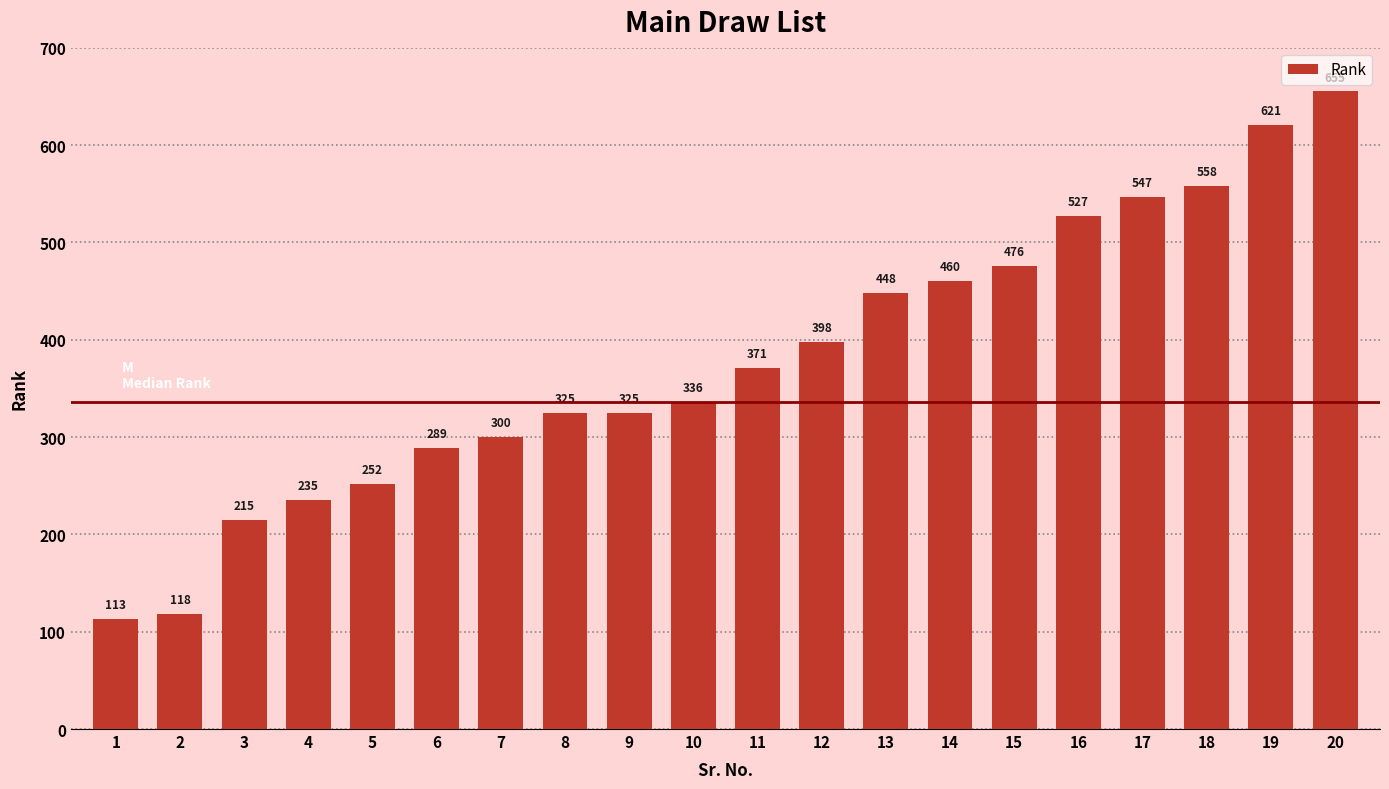

True or false: the data shows 451 at 8.

False